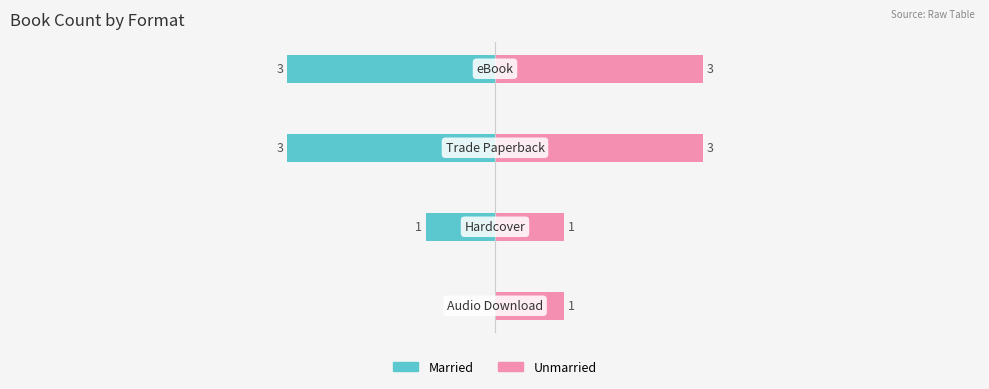

What is the maximum value for Unmarried?

3